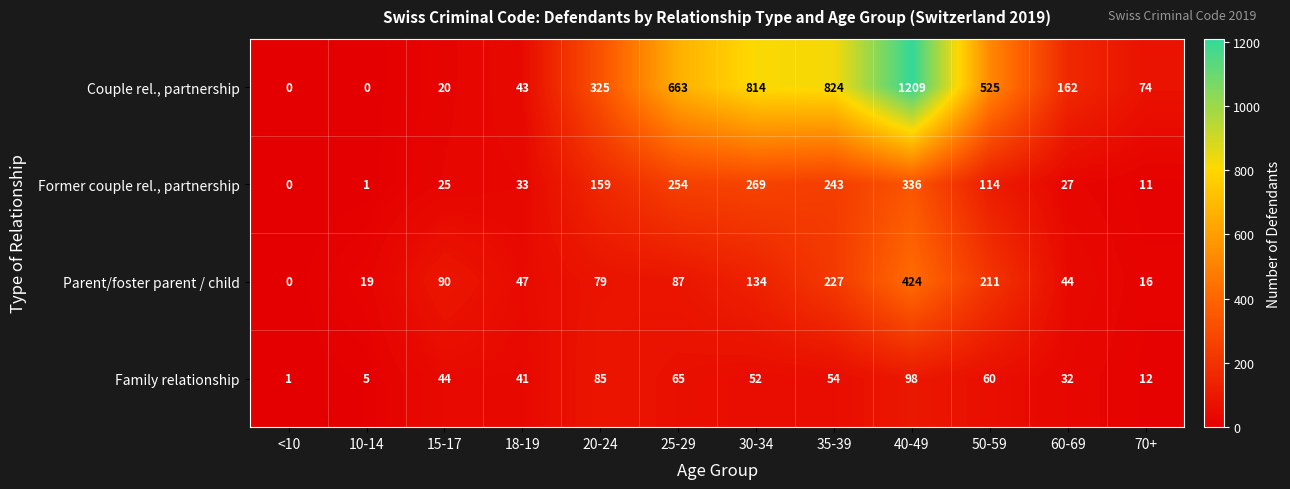

Rank the series by their maximum value, from lowest to highest.

Family relationship, Former couple rel., partnership, Parent/foster parent / child, Couple rel., partnership